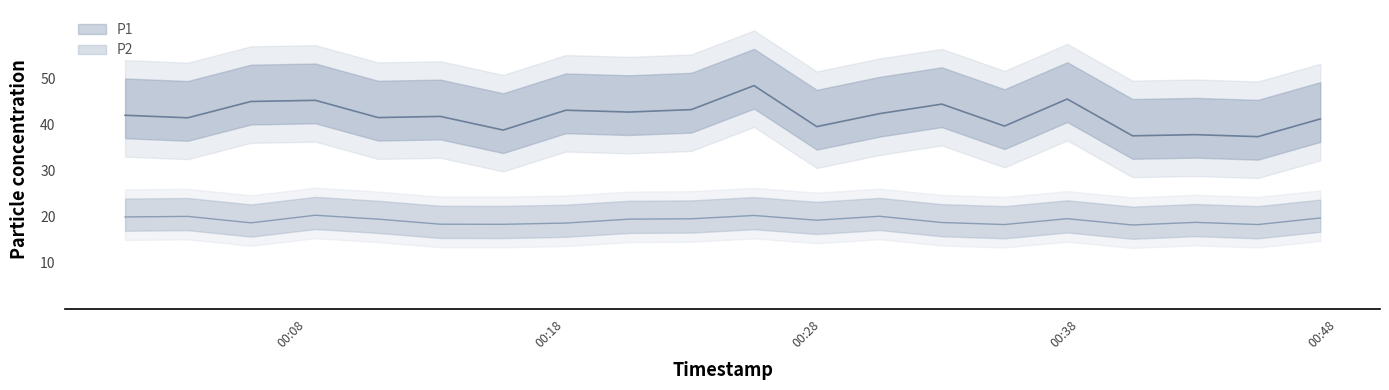

Which series has the widest spread of values?

P1